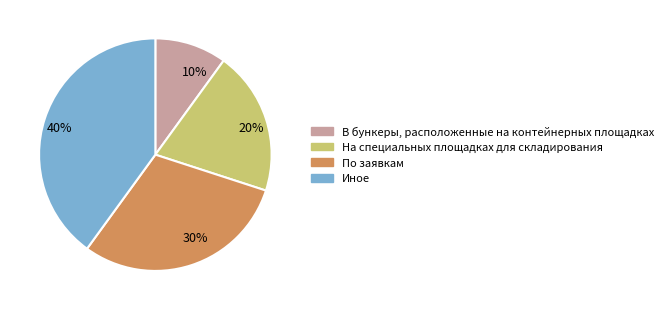

What is the ratio of the value at По заявкам to the value at На специальных площадках для складирования?

1.5